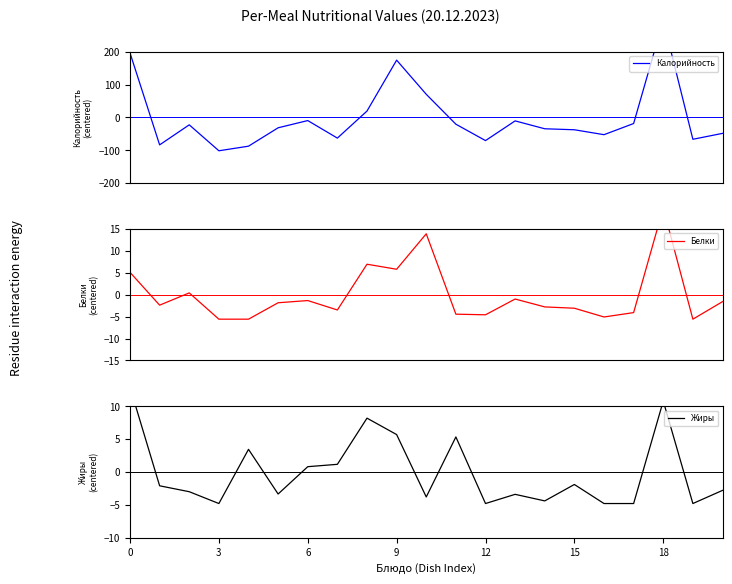

What value does the Калорийность series have at 16?

-52.4